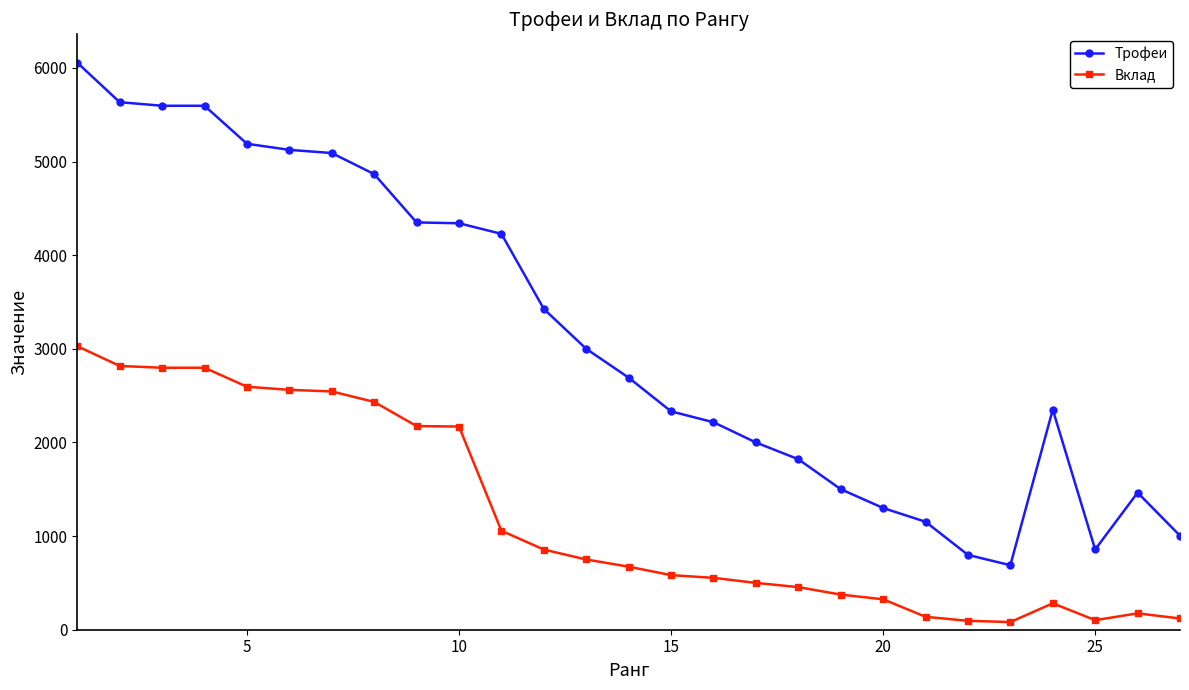

What is the maximum value for Вклад?

3028